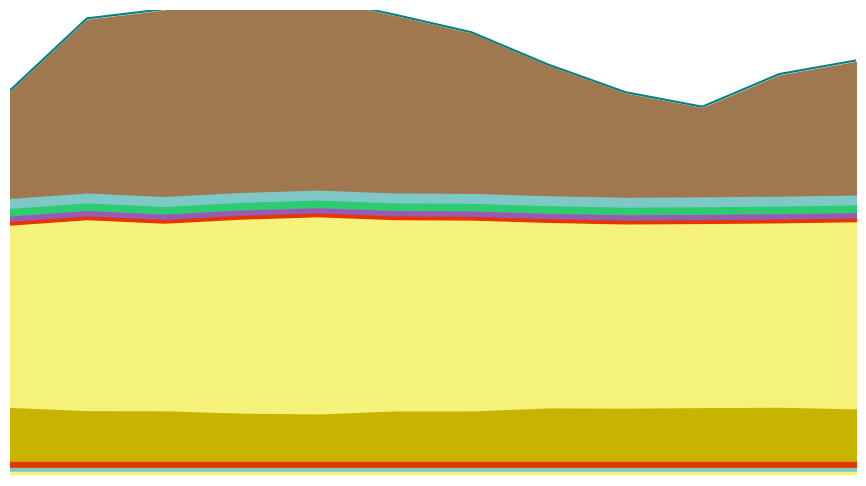

Approximately how many times larger is the value at 16:00 compared to 18:00?

1.0